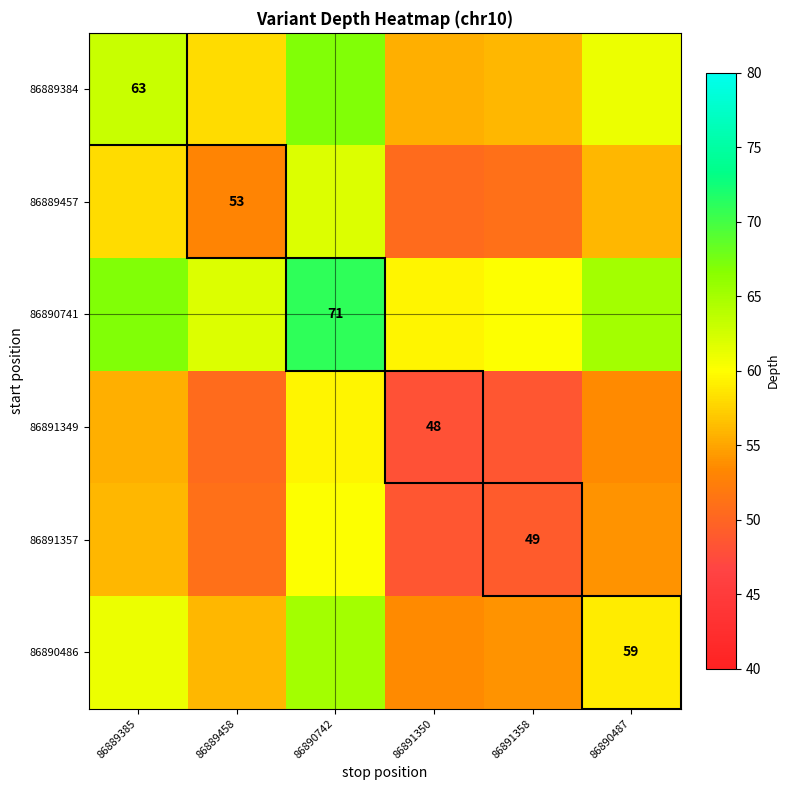

True or false: 86889457 has a value of 53.0 at 86889458.

True